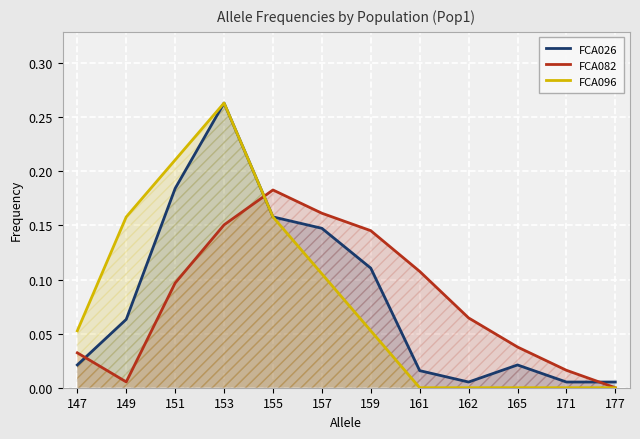

True or false: FCA082 has more than 0 interior local peaks.

True